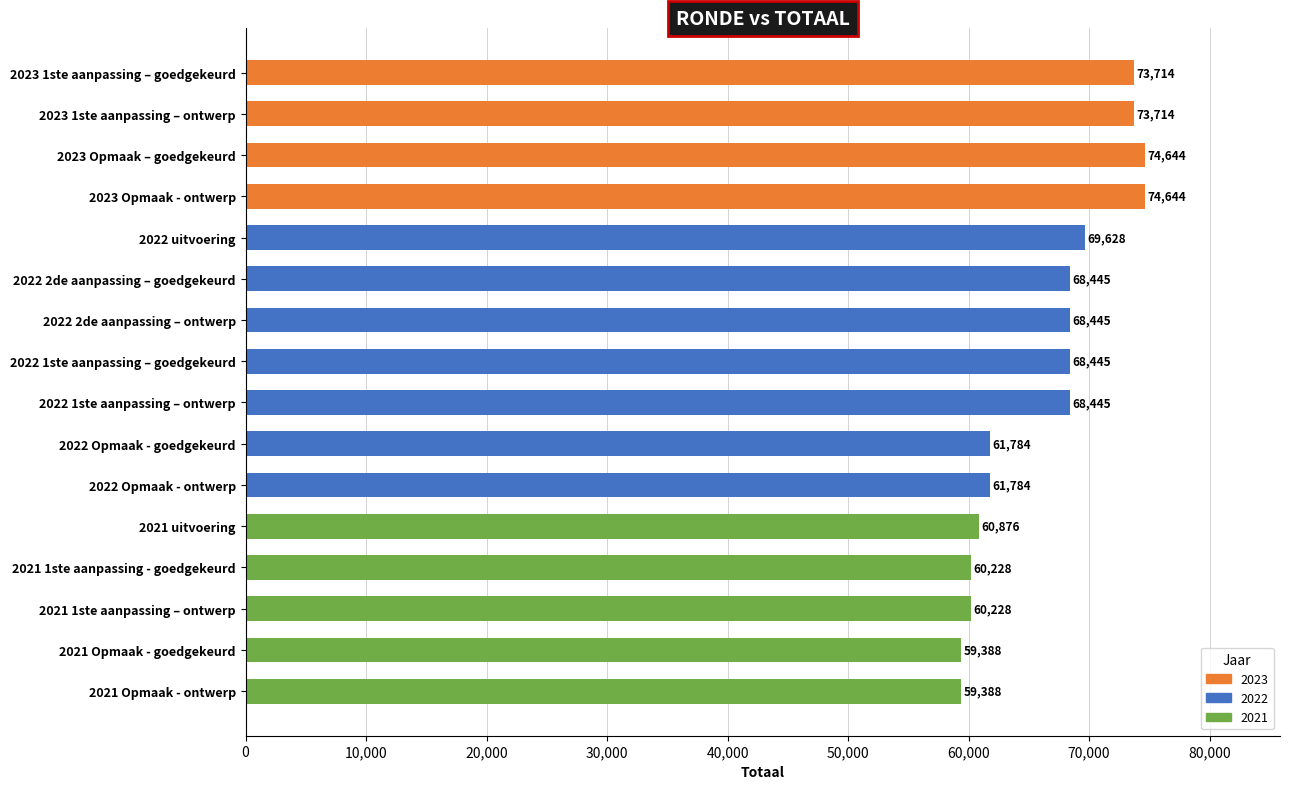

What position from the bottom is 2022 Opmaak - goedgekeurd?

7